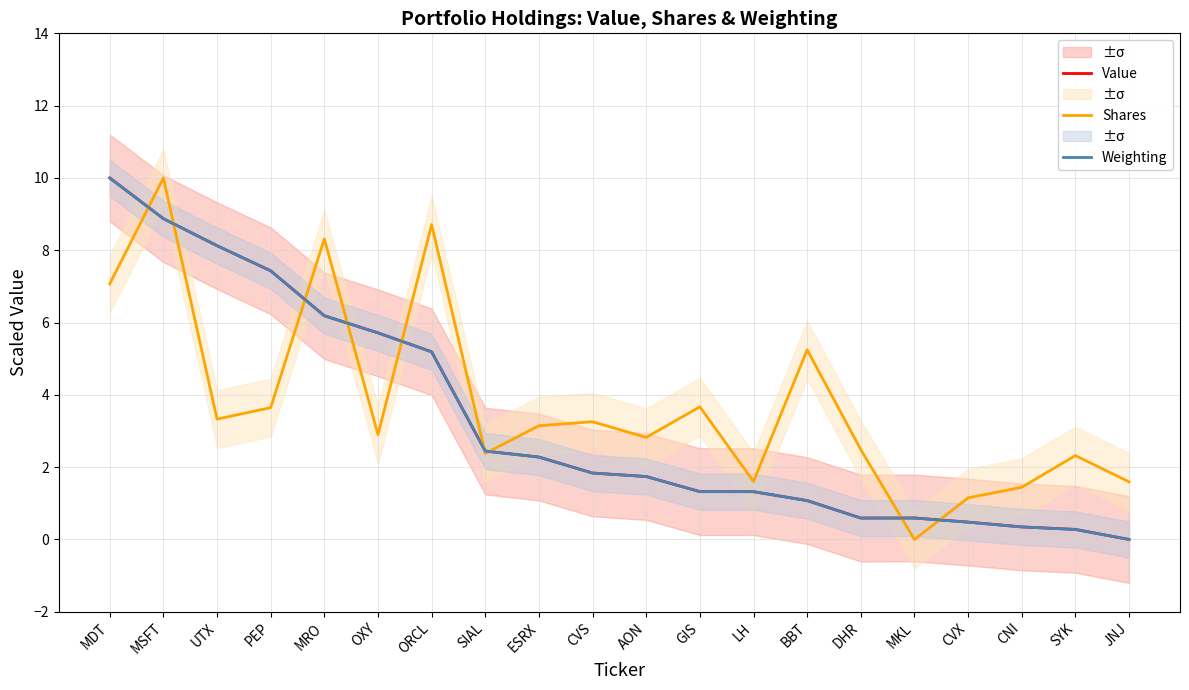

How many data points does each series have?

20